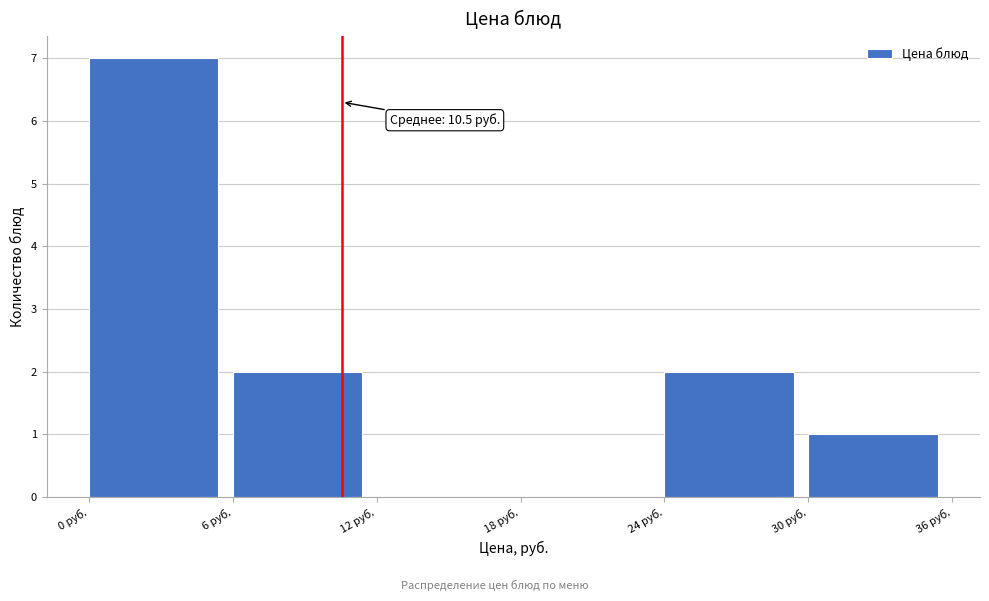

Which range on the x-axis has the tallest bar?

0 to 6